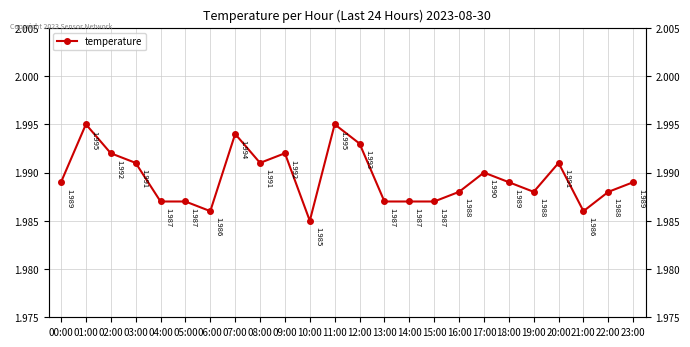

Rank the categories by value from highest to lowest.

01:00, 11:00, 07:00, 12:00, 02:00, 09:00, 03:00, 08:00, 20:00, 17:00, 00:00, 18:00, 23:00, 16:00, 19:00, 22:00, 04:00, 05:00, 13:00, 14:00, 15:00, 06:00, 21:00, 10:00